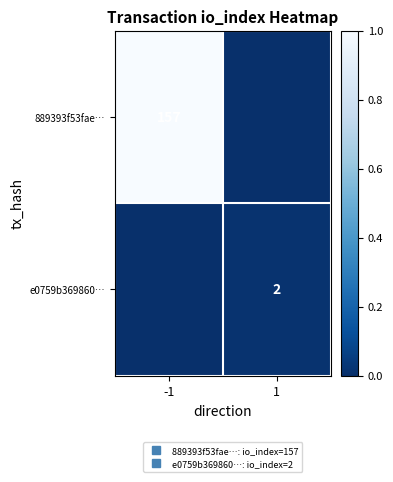

True or false: e0759b369860… has a value of 0.0 at -1.

False